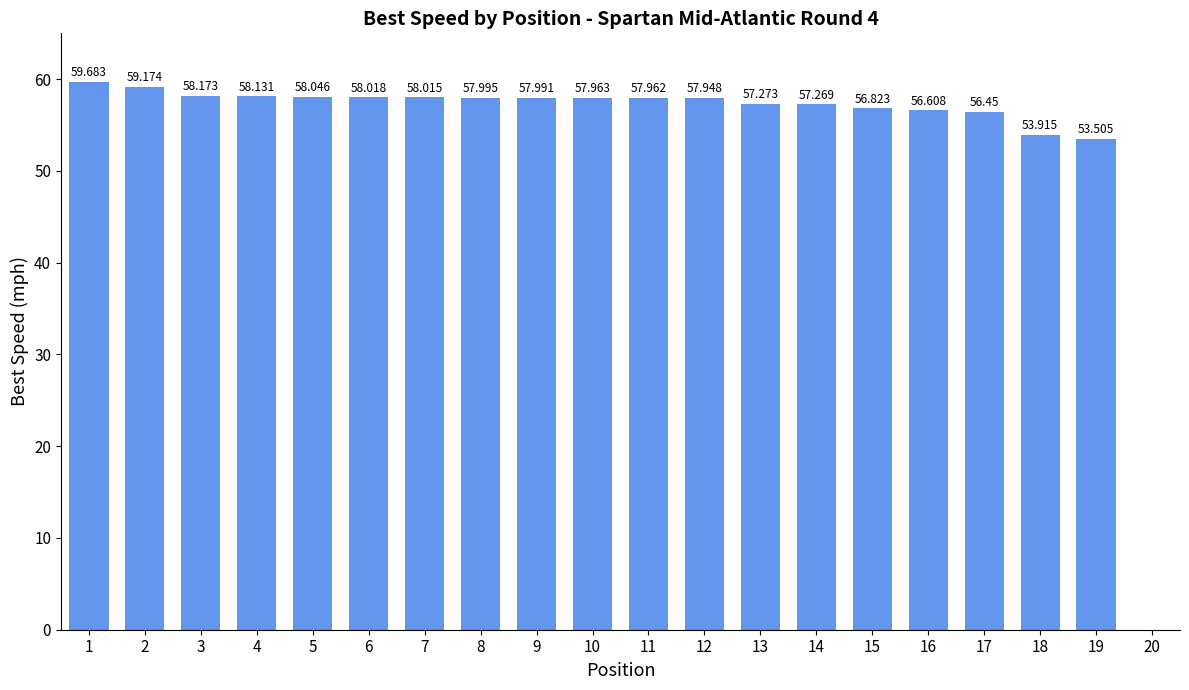

List the labels in order of value, largest first.

1, 2, 3, 4, 5, 6, 7, 8, 9, 10, 11, 12, 13, 14, 15, 16, 17, 18, 19, 20